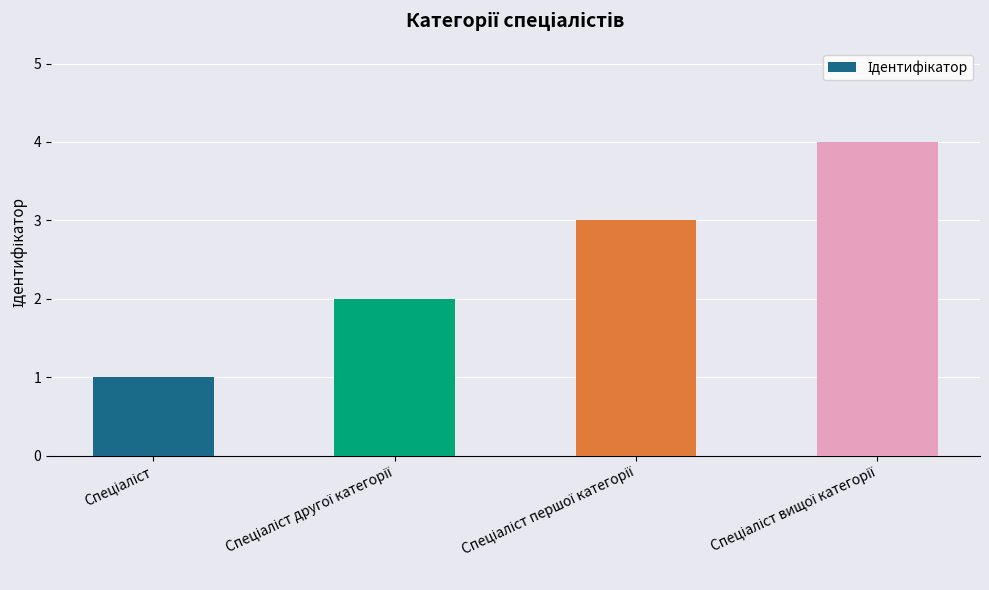

What is the maximum value shown in the chart?

4